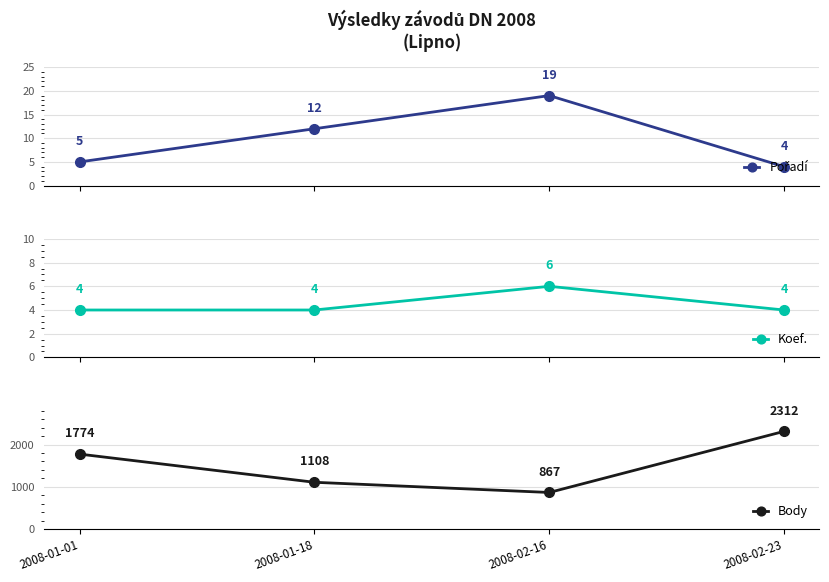

What is the average value of the Pořadí series?

10